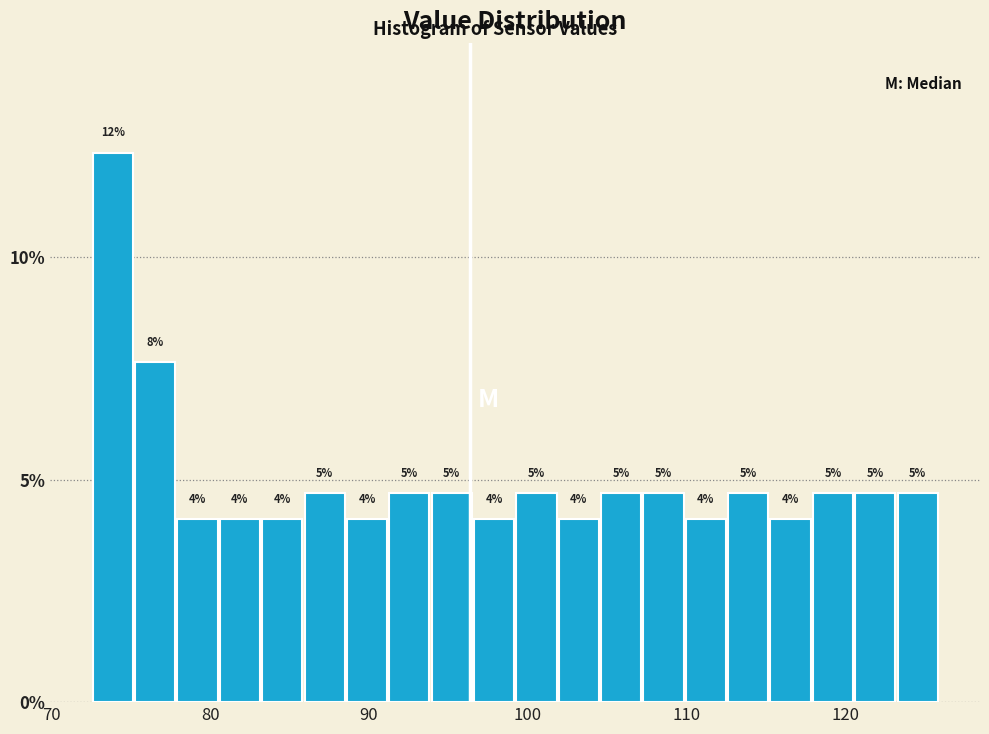

Read against the x-axis, roughly where is the centre of the tallest bar?

74